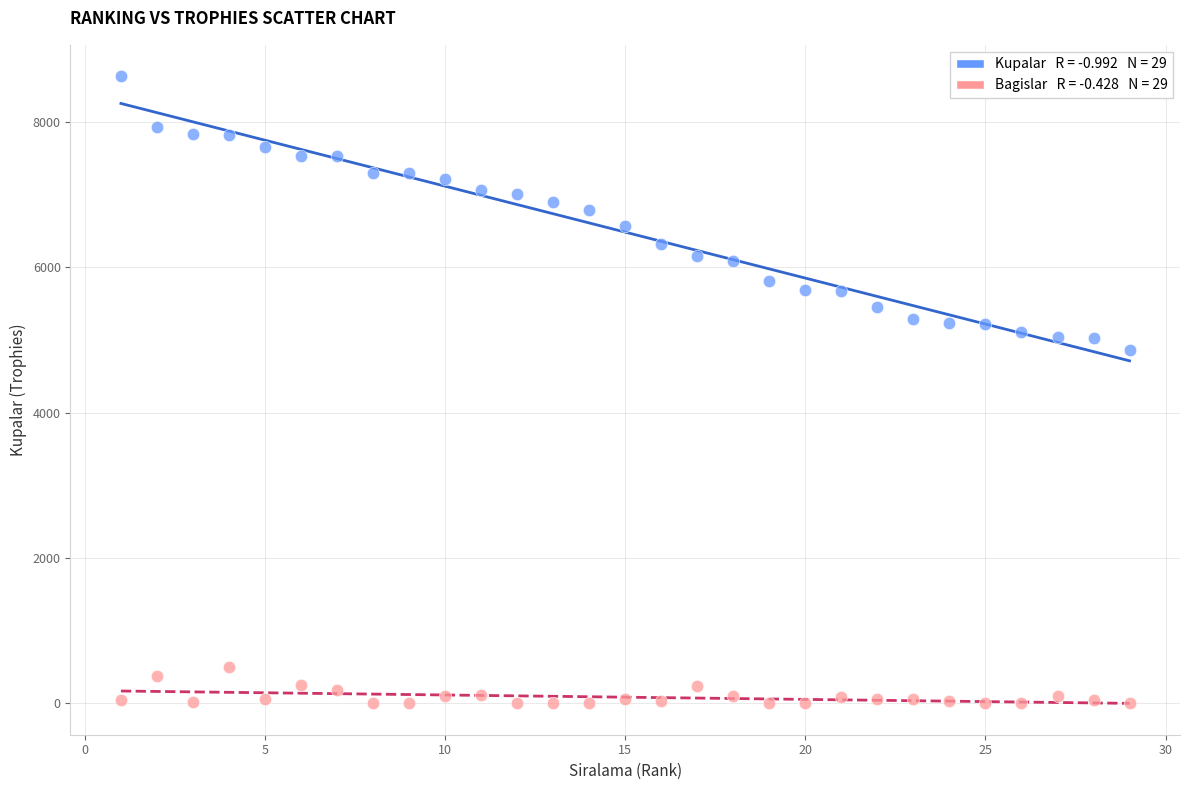

Across all data points, what is the range of X values (max minus min)?

28